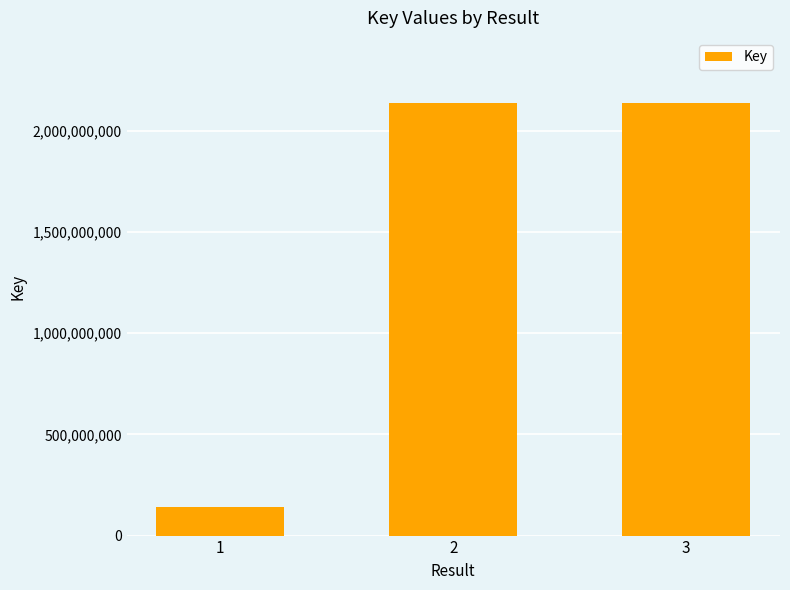

True or false: the data shows 1173104392 at 3.

False